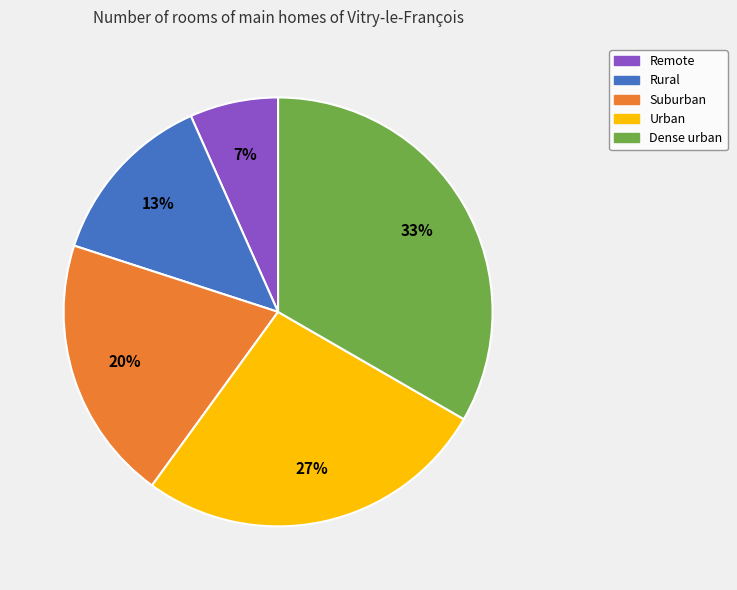

How many slices are in this pie chart?

5